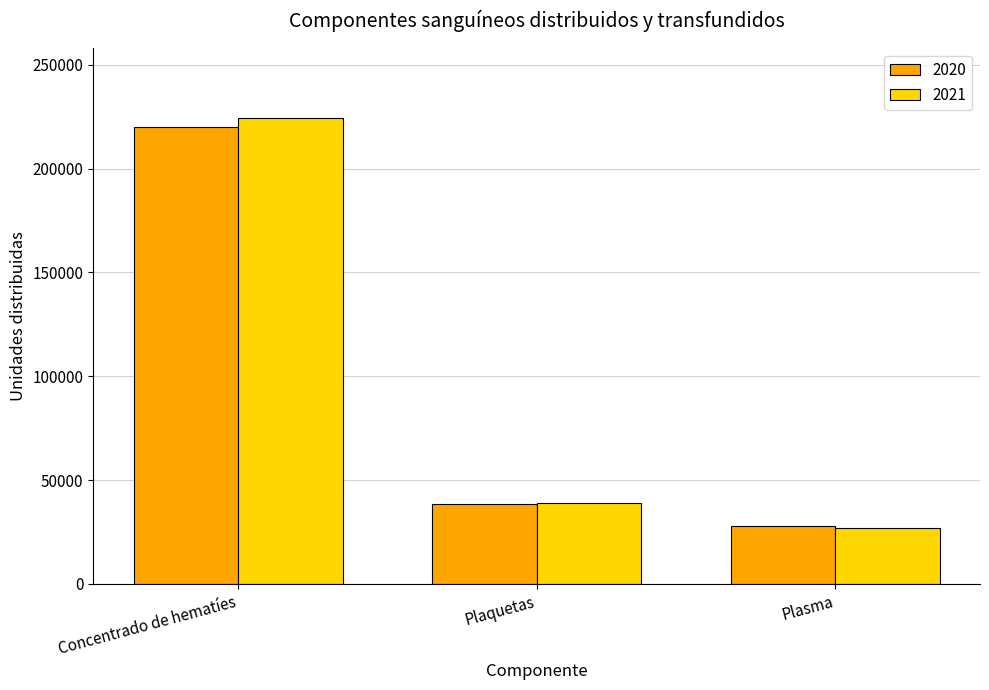

What is the difference between the 2020 values at Plasma and Concentrado de hematíes?

192010